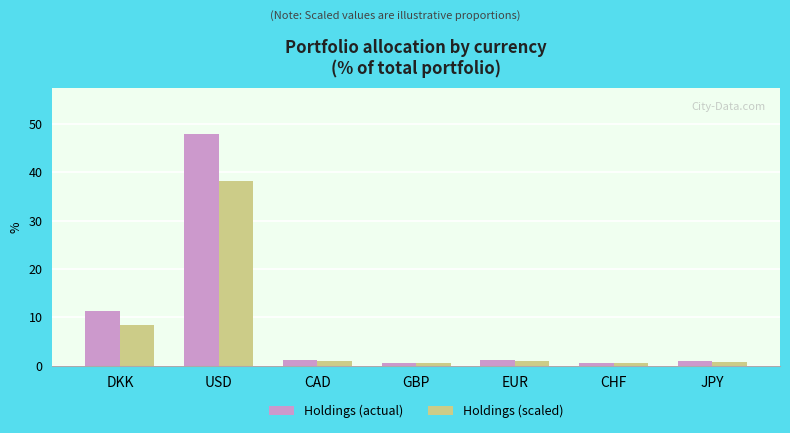

Is the value of Holdings (scaled) at CHF greater than the value of Holdings (actual) at USD?

No